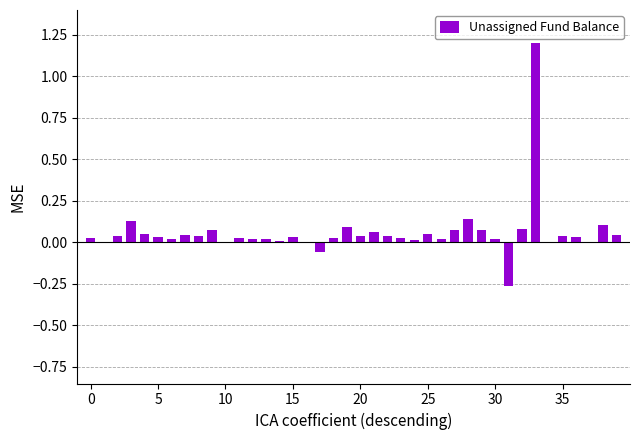

What is the maximum value shown in the chart?

1.2